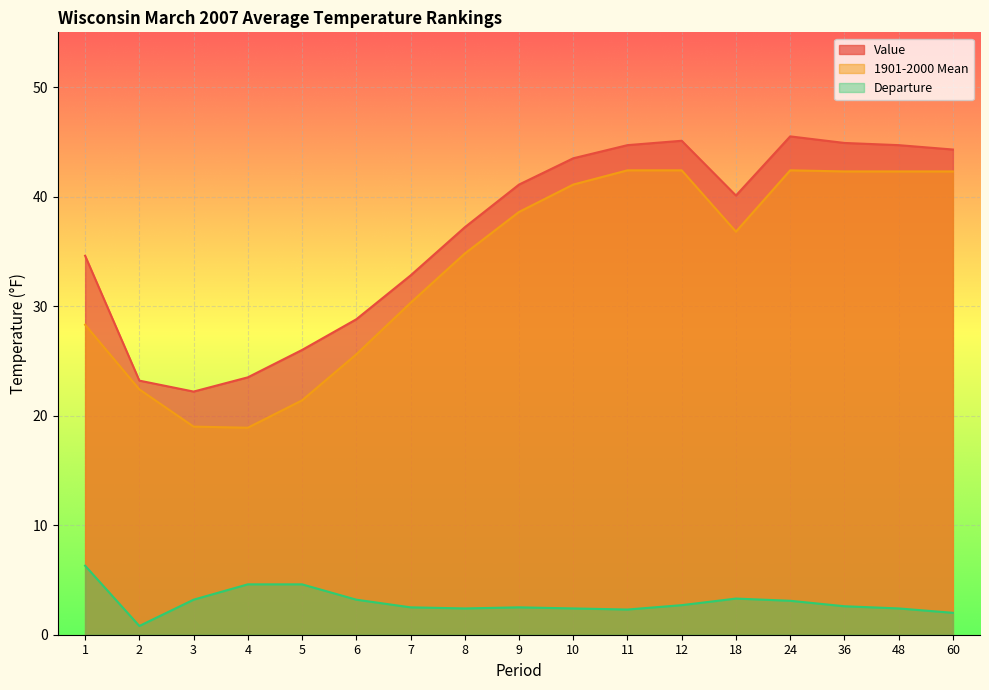

At which category is the sum across all series the highest?

24